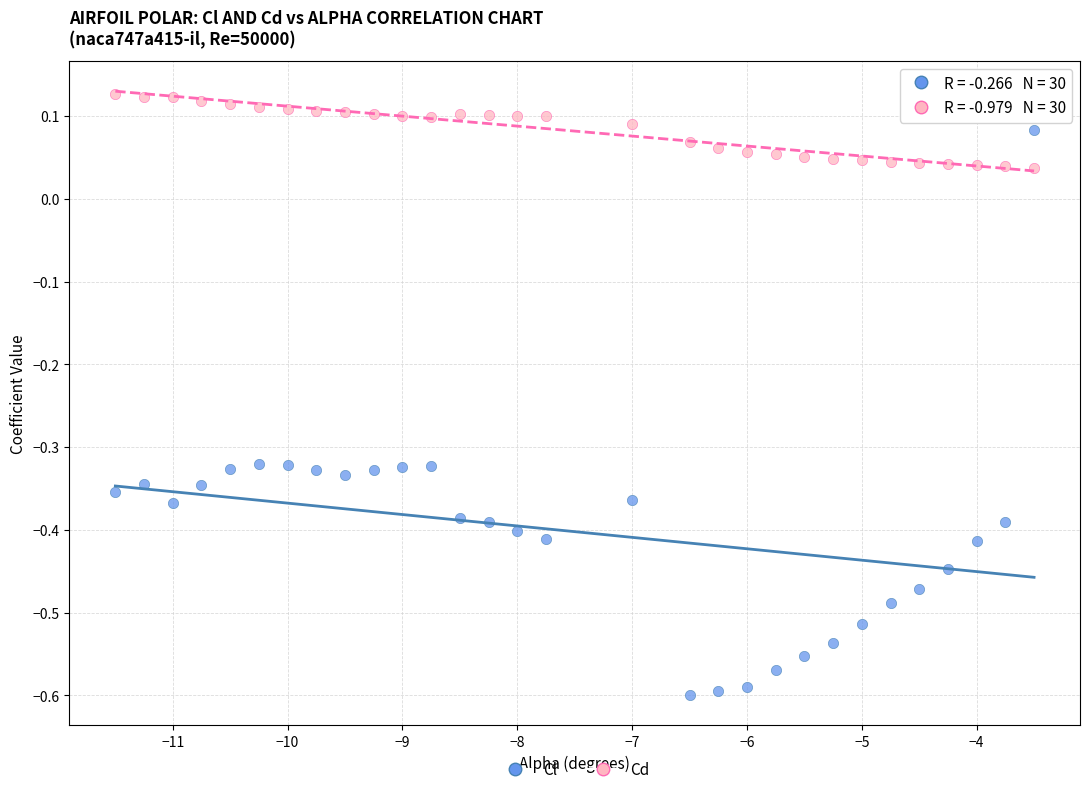

Across all data points, what is the range of X values (max minus min)?

8.0